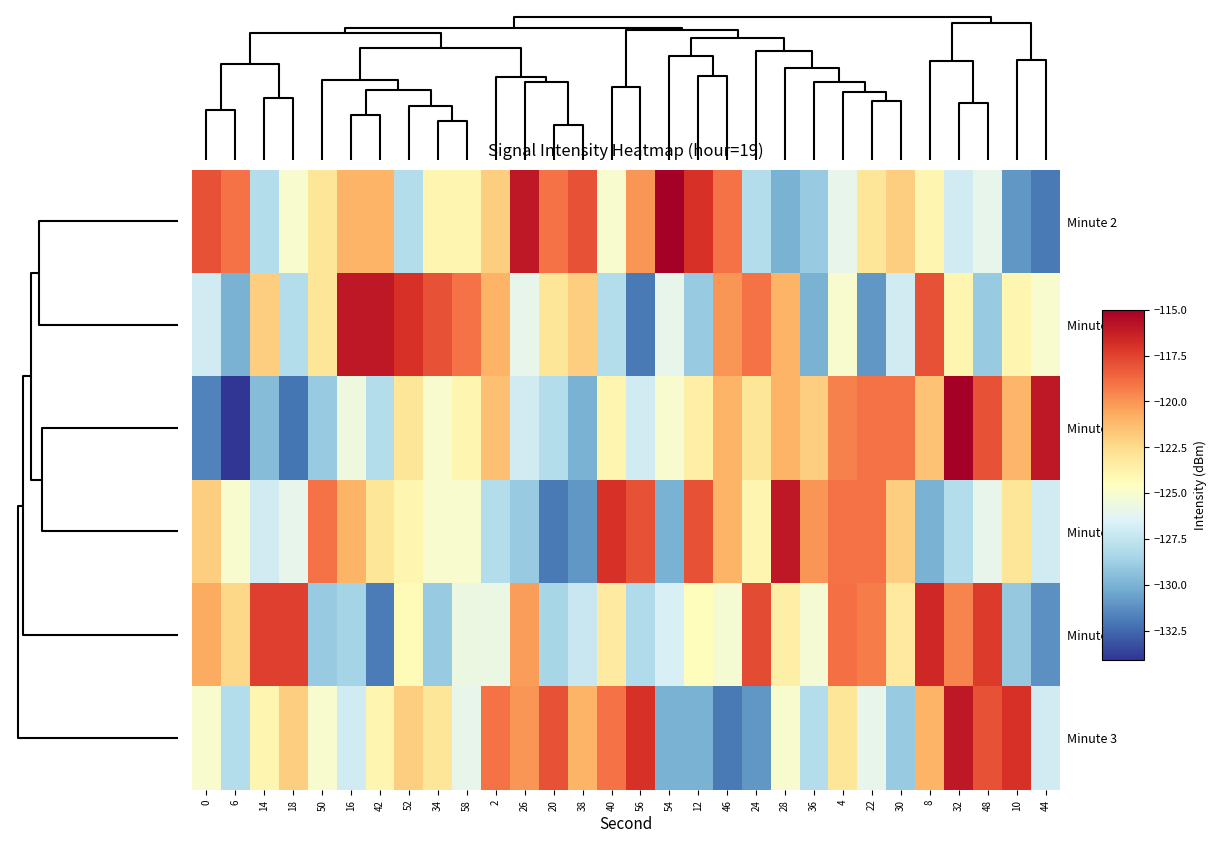

Which series has the largest range (max minus min)?

Minute 1